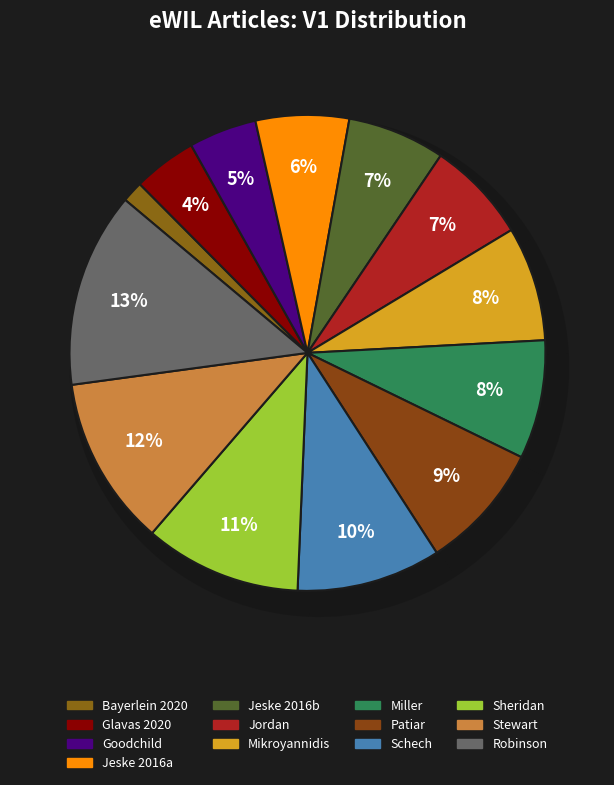

How many slices are in this pie chart?

13